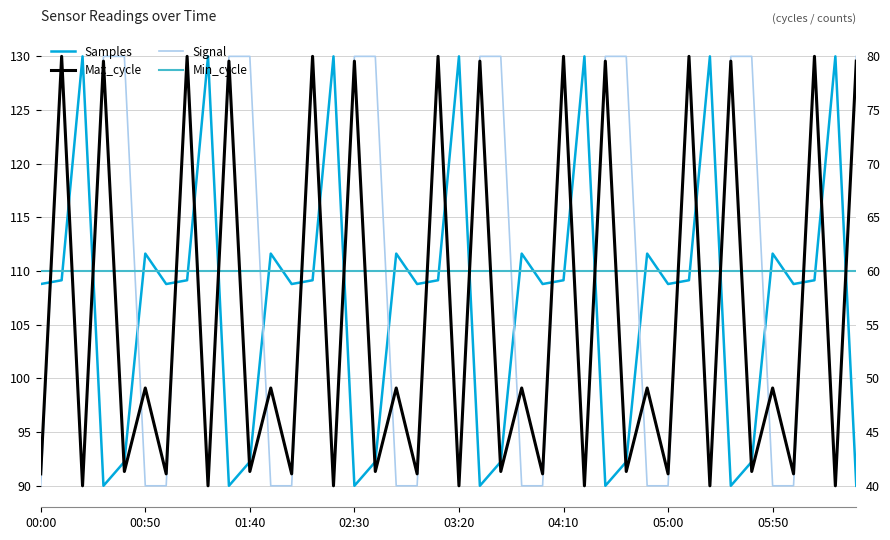

Does the chart have visible grid lines?

Yes